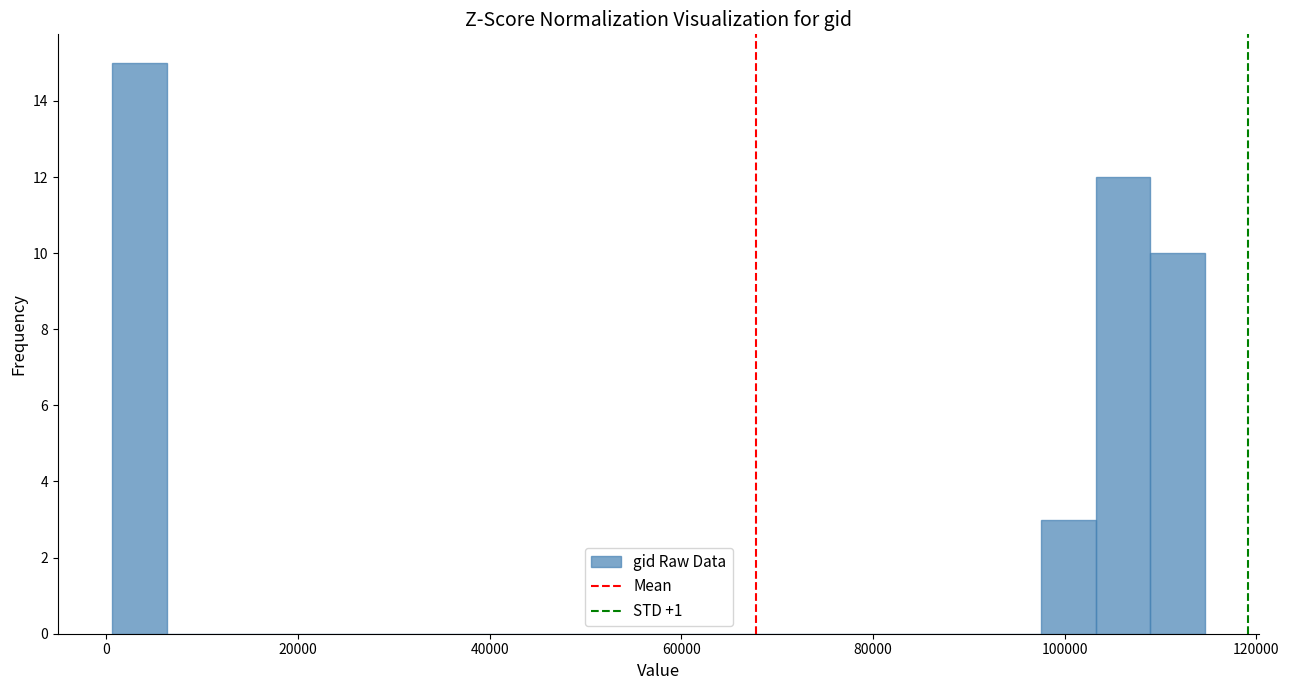

Around what value on the x-axis is the tallest bar? Give the approximate position of its centre, as read against the axis.

4000